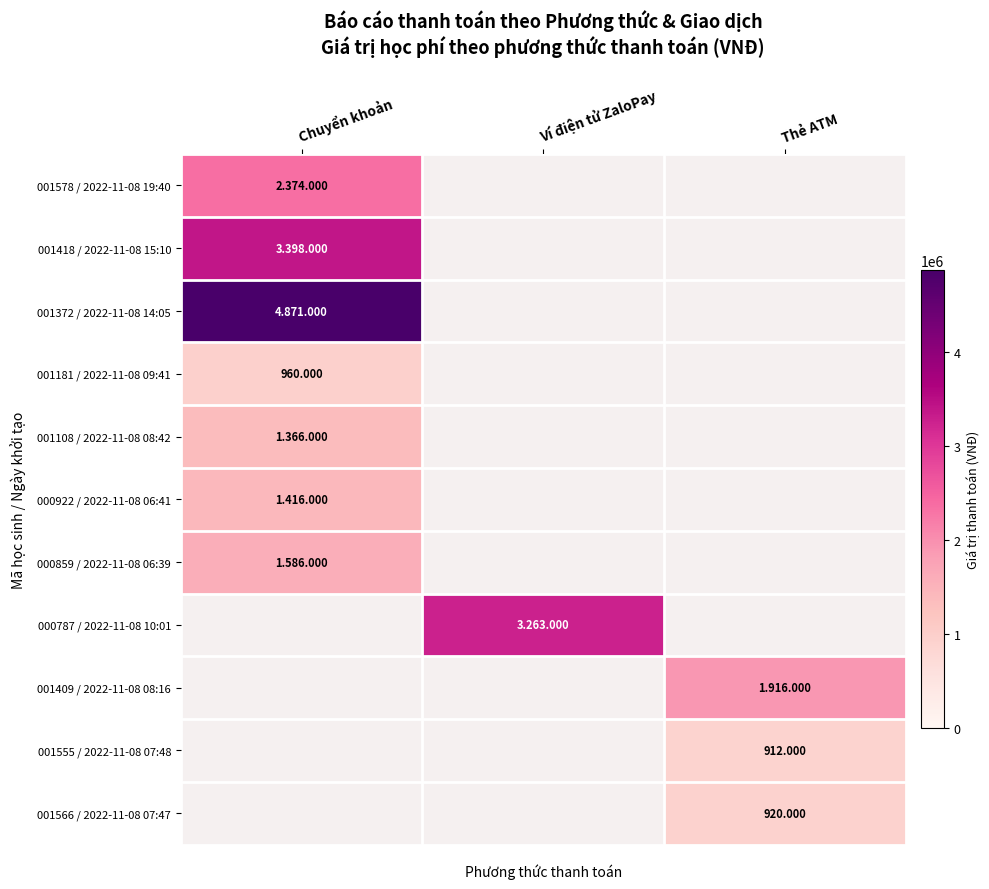

At how many categories does at least one series exceed 1840501?

3